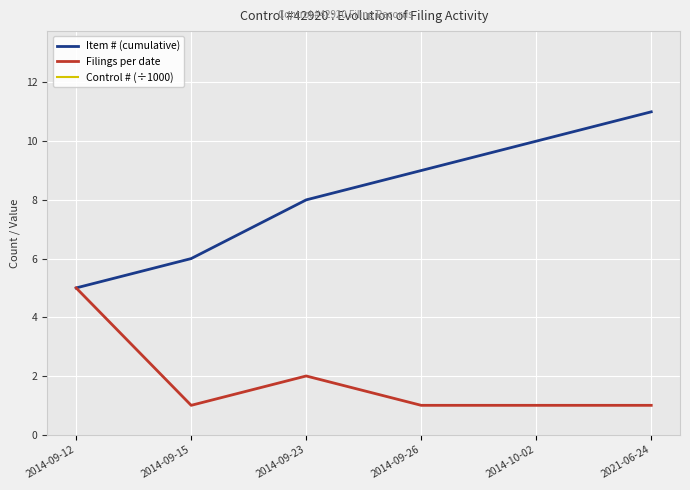

List the labels in order of Item # (cumulative) value, smallest first.

2014-09-12, 2014-09-15, 2014-09-23, 2014-09-26, 2014-10-02, 2021-06-24